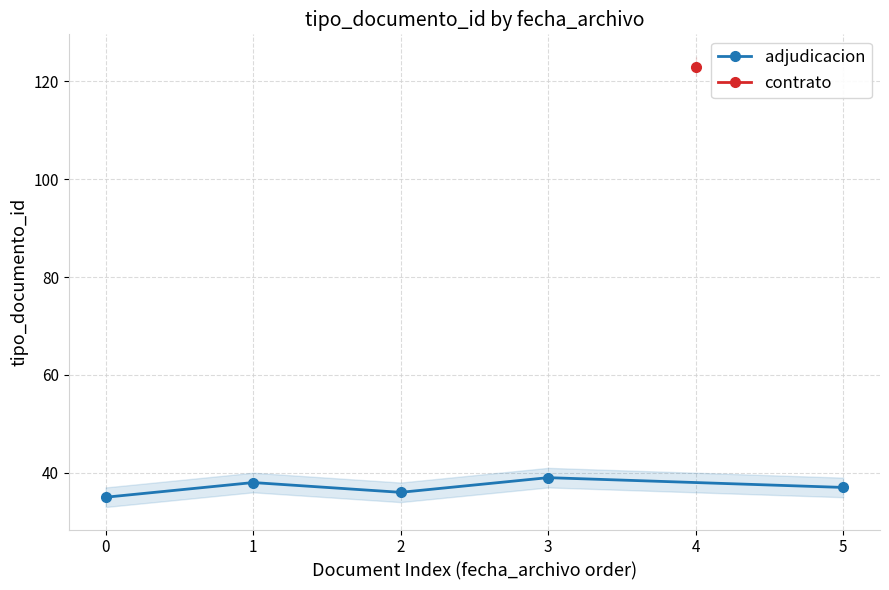

The chart shows a value of 56 at 2. True or false?

False